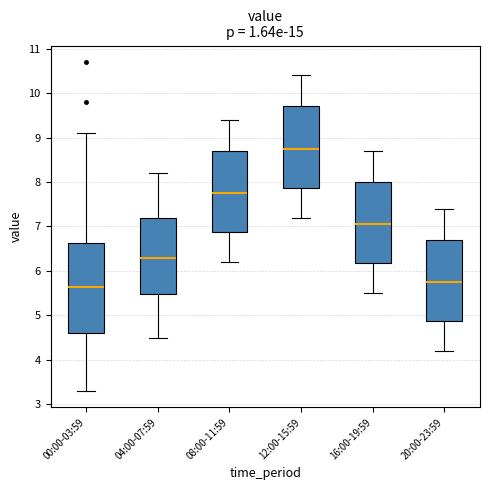

Where is the lower edge of the box for 08:00-11:59 on the y-axis? The values are not printed on the chart, so give them approximately, as read against the axis.

6.9